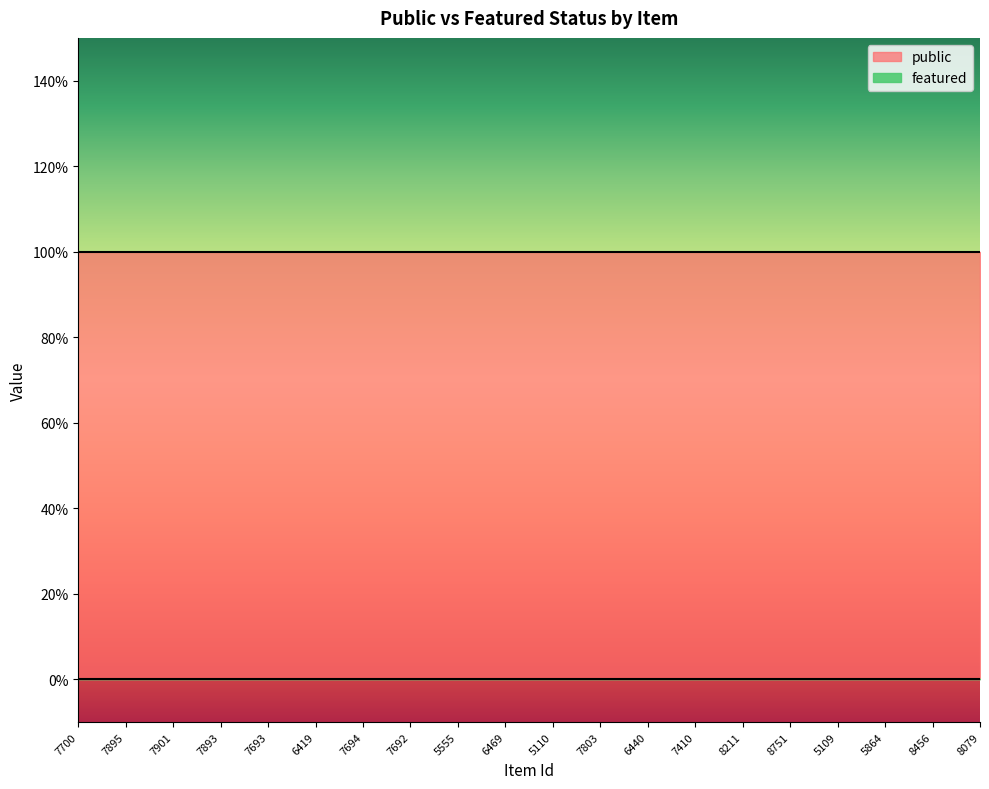

At which category is the sum across all series the highest?

7700